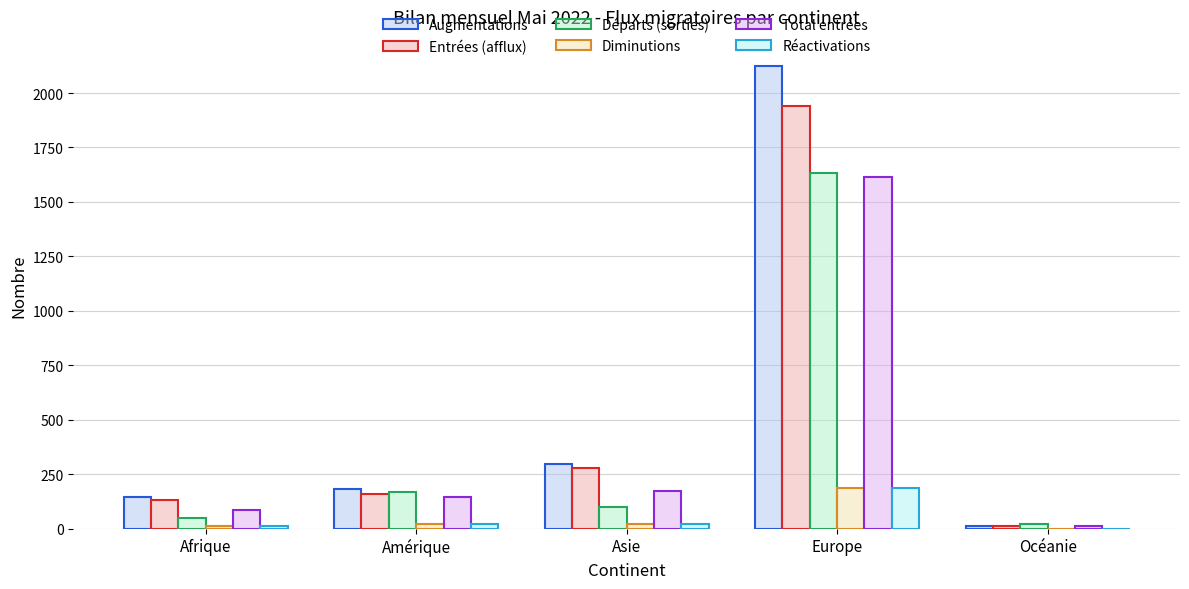

The value of Entrées (afflux) at Europe is 1233. True or false?

False